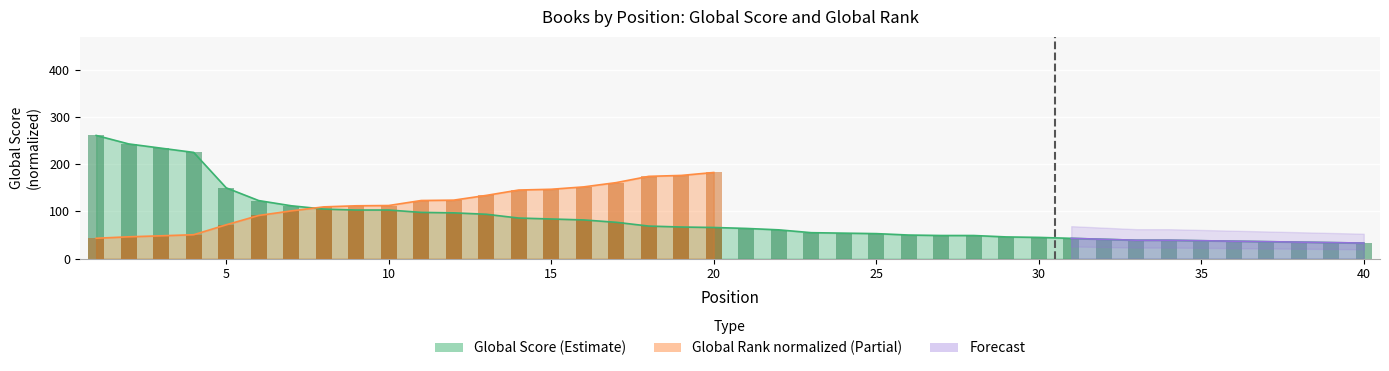

Reading right to left, extract all data points from this chart.

33	34	35	36	37	38	39	39	41	43	45	46	49	49	50	53	54	55	61	64	66	67	69	77	82	84	86	94	97	98	103	103	105	112	123	150	225	234	243	261